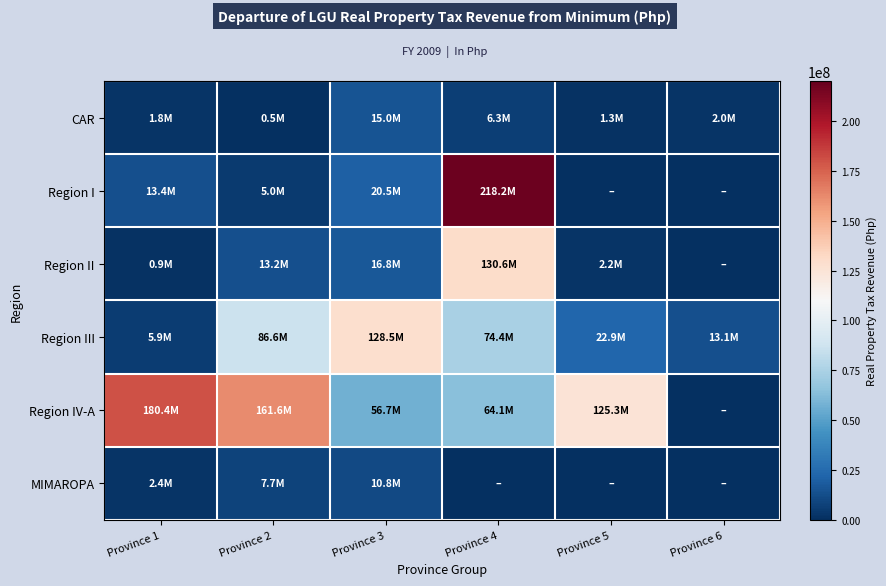

At how many categories does at least one series exceed 169771028?

2